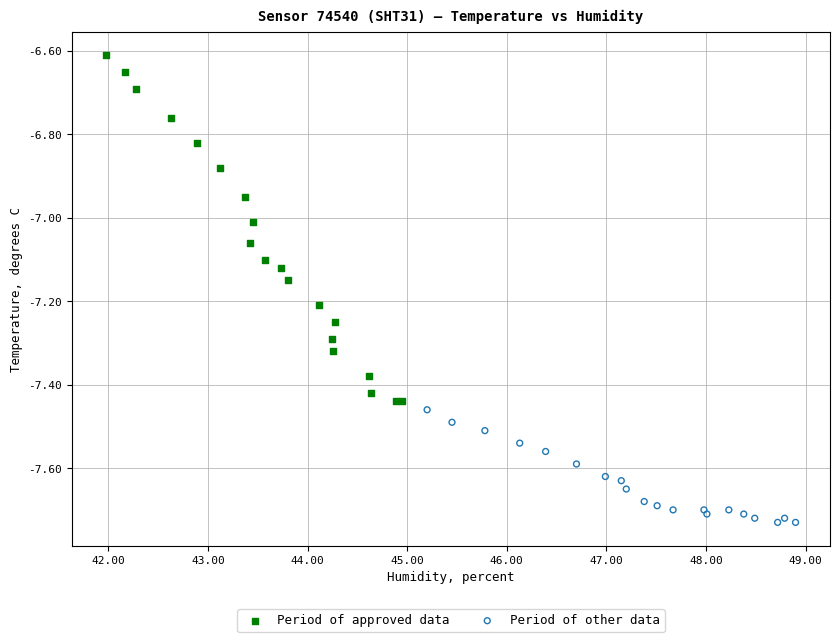

Which series contains the lowest Y value?

Period of other data